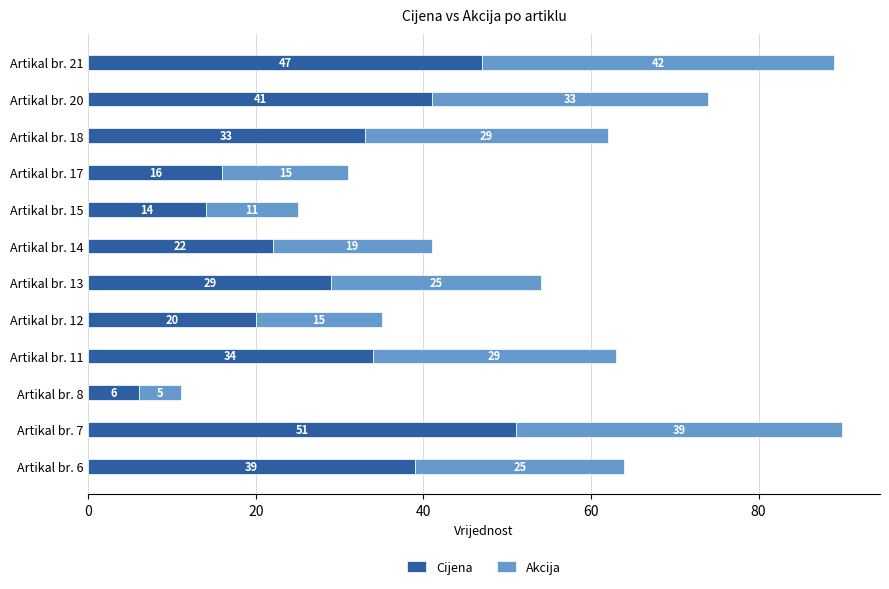

At which category is the sum across all series the highest?

Artikal br. 7